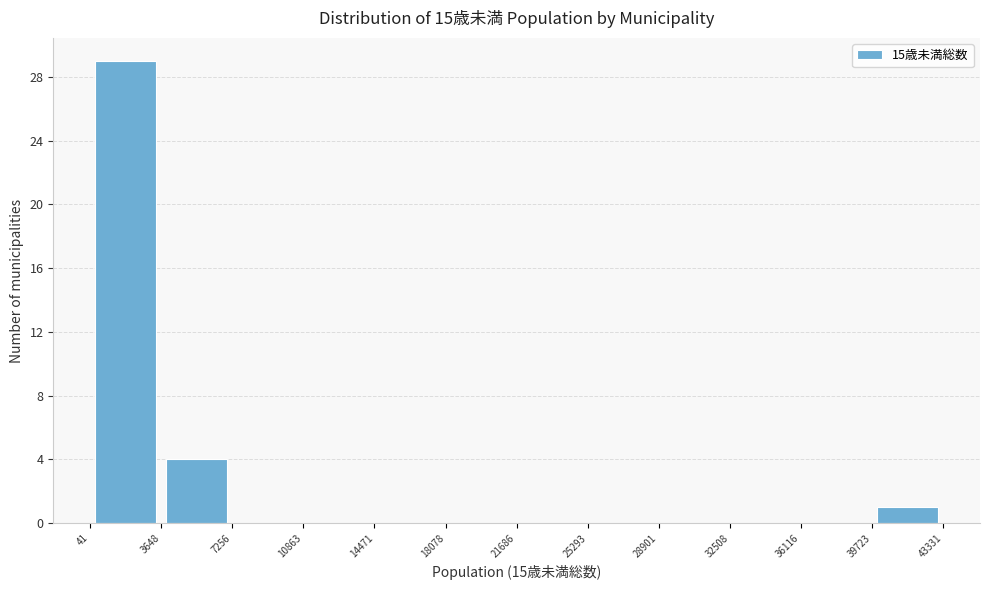

Over which range of the x-axis is the bar tallest?

41 to 3648